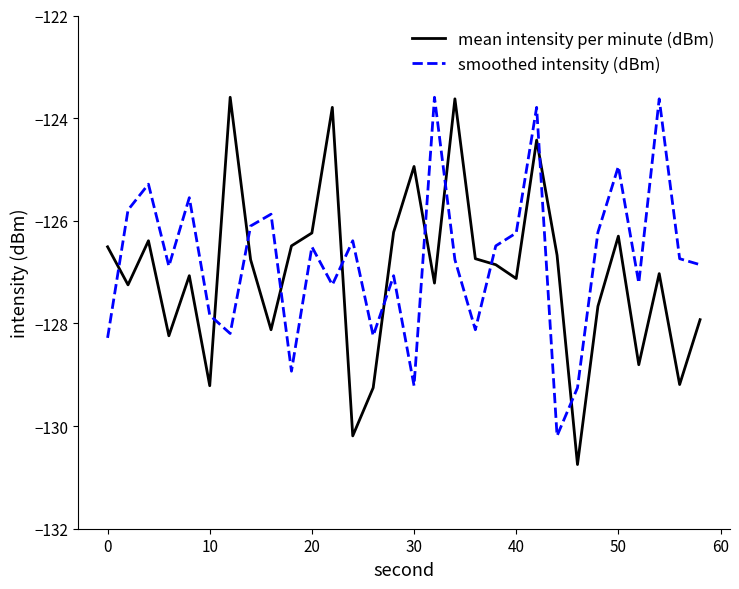

What is the maximum value for mean intensity per minute (dBm)?

-123.6